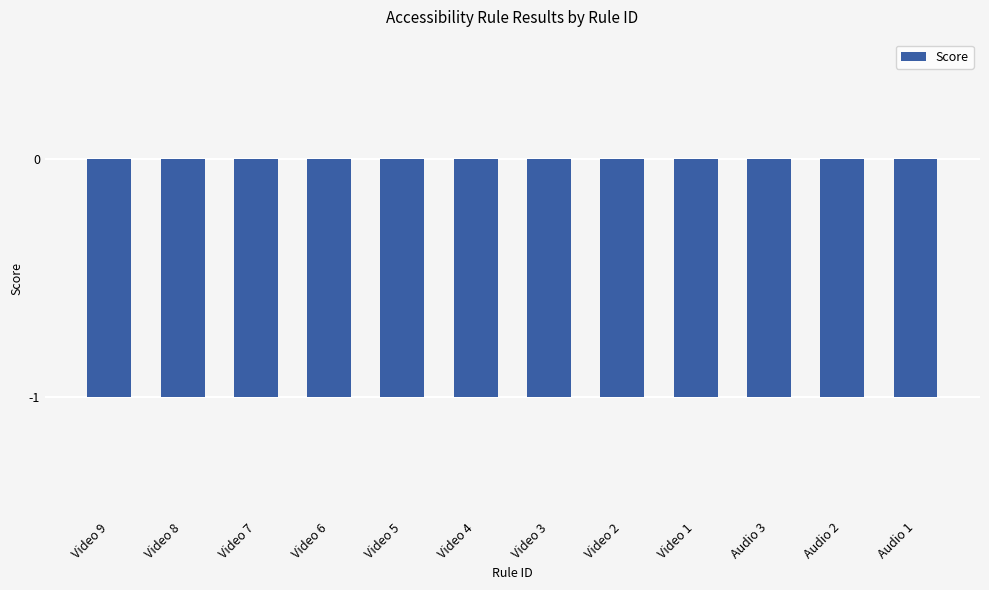

What is the label of the 1st bar from the right?

Audio 1